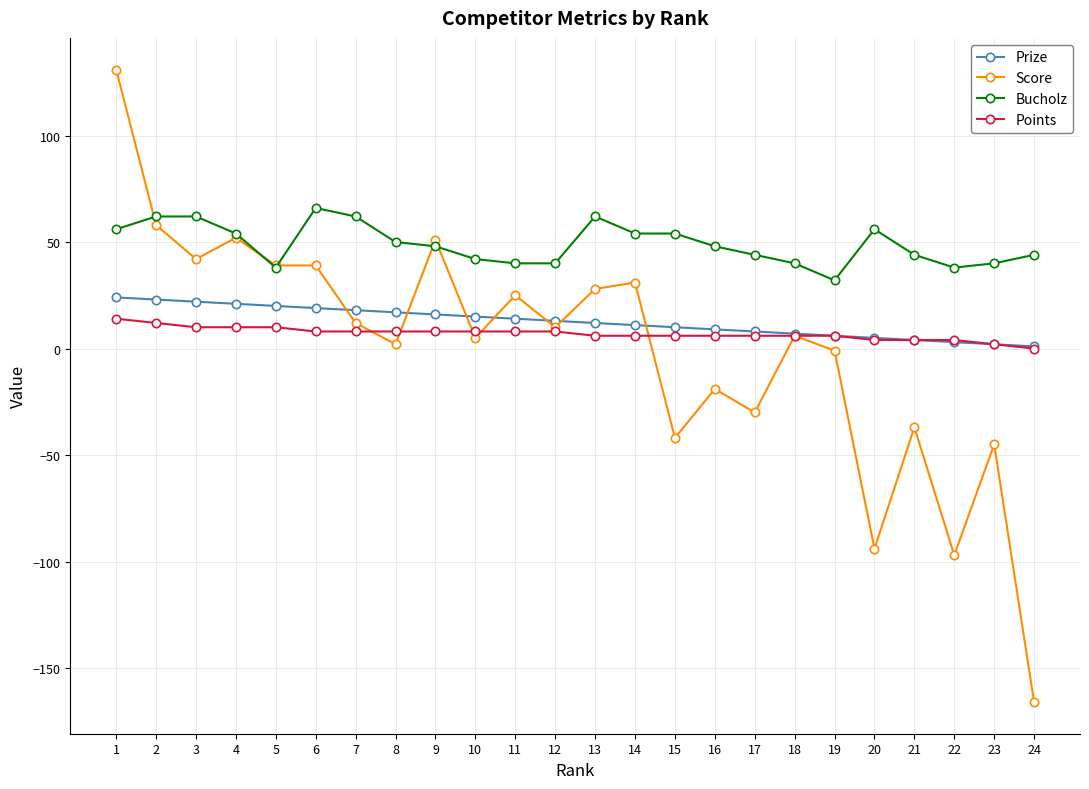

How many data points does each series have?

24